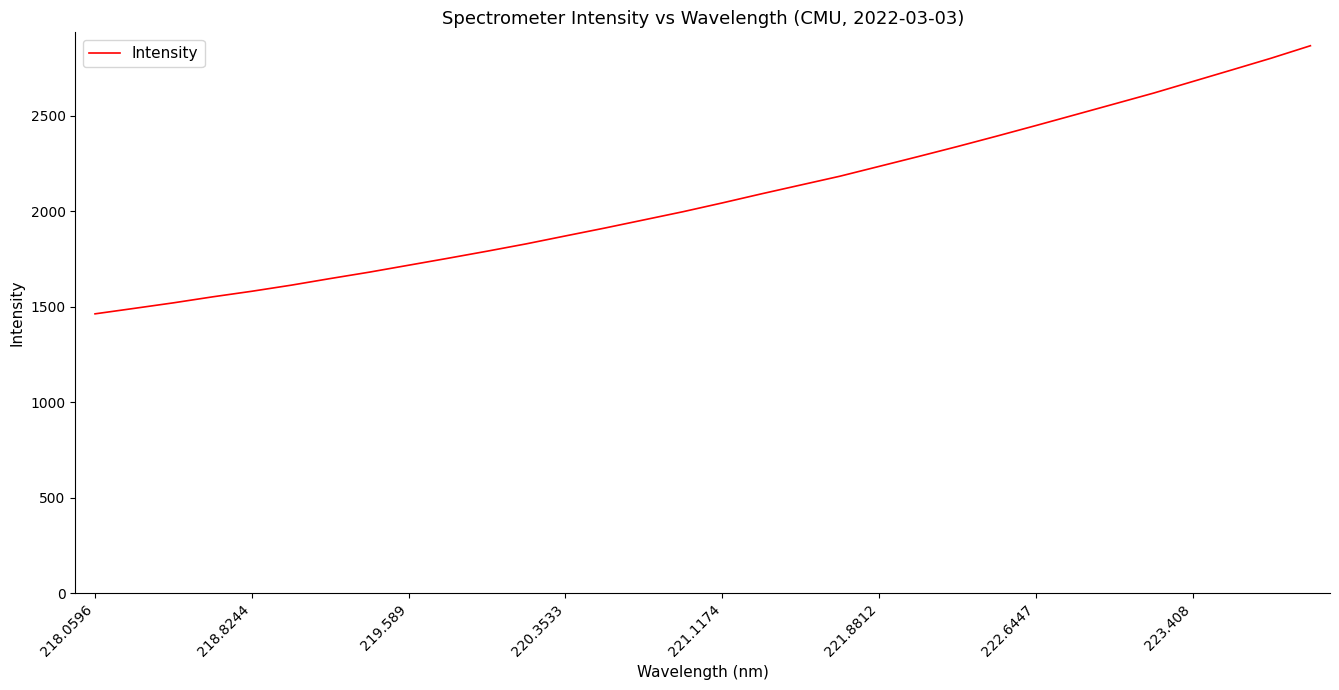

What is the difference between the maximum and minimum values?

1404.1